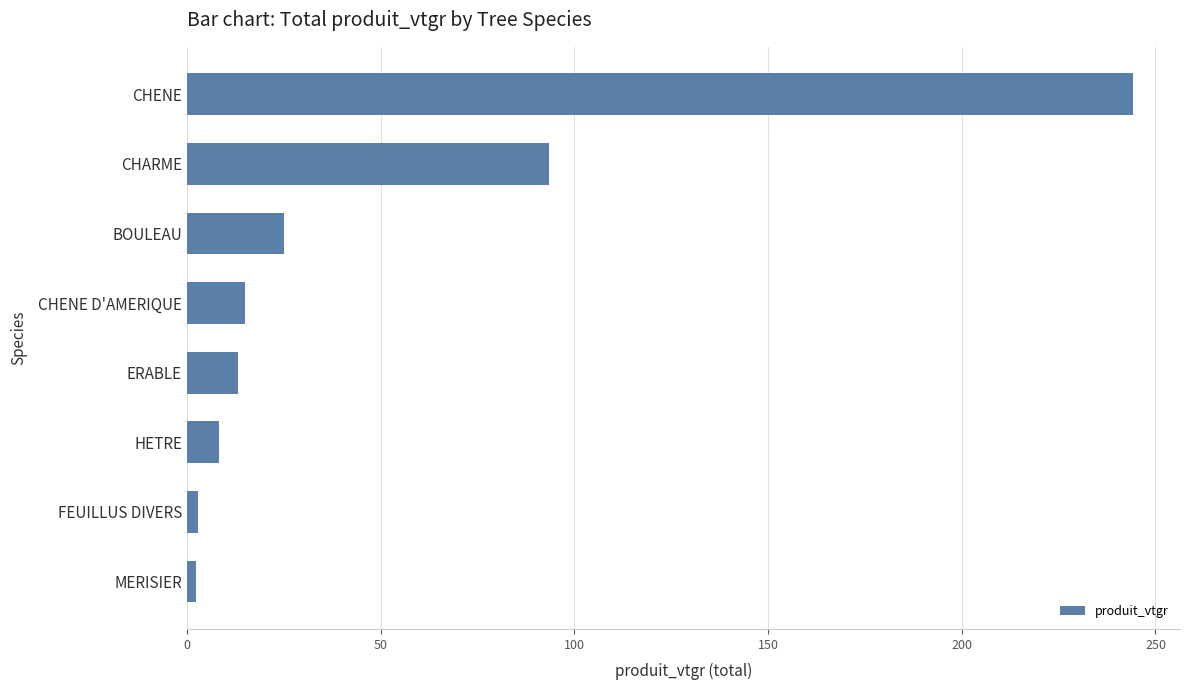

Are the bars horizontal?

Yes